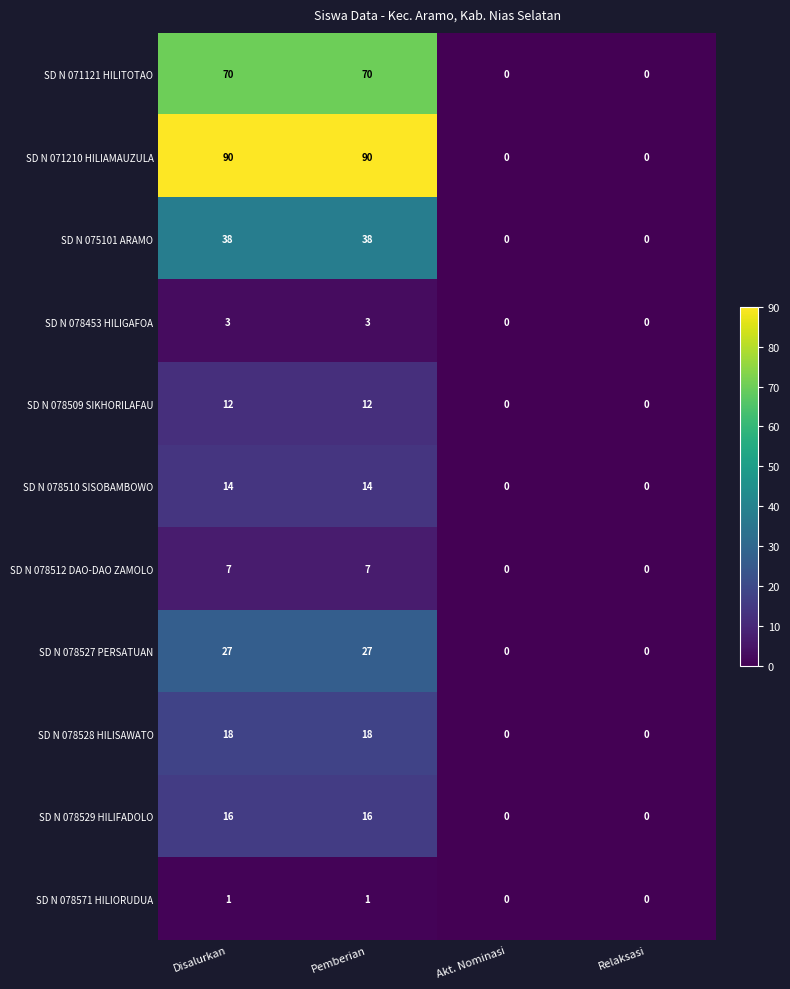

What is the highest value of the SD N 075101 ARAMO series?

38